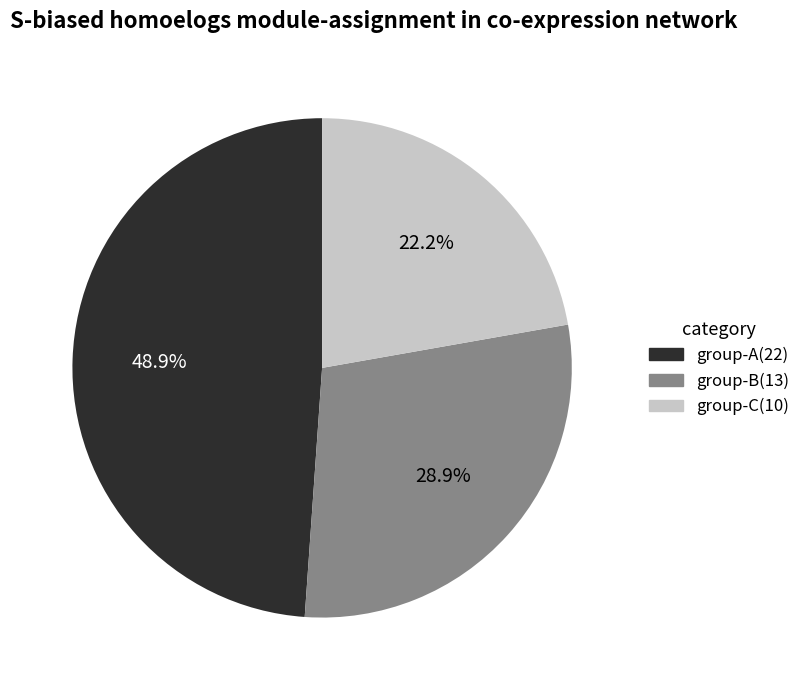

Rank the categories by value from lowest to highest.

group-C(10), group-B(13), group-A(22)